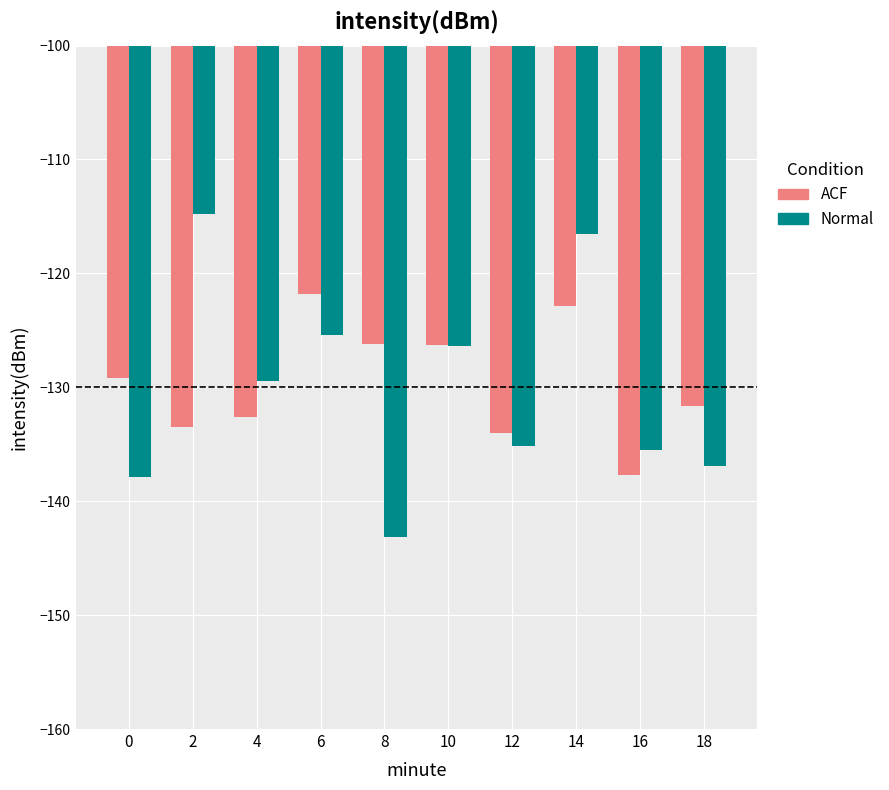

Count the number of data series in this chart.

2